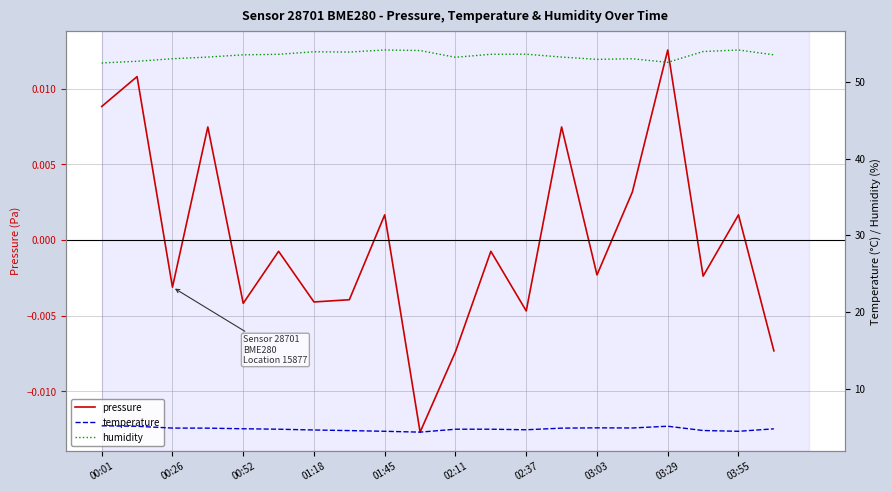

What is the sum of all temperature values?

95.3